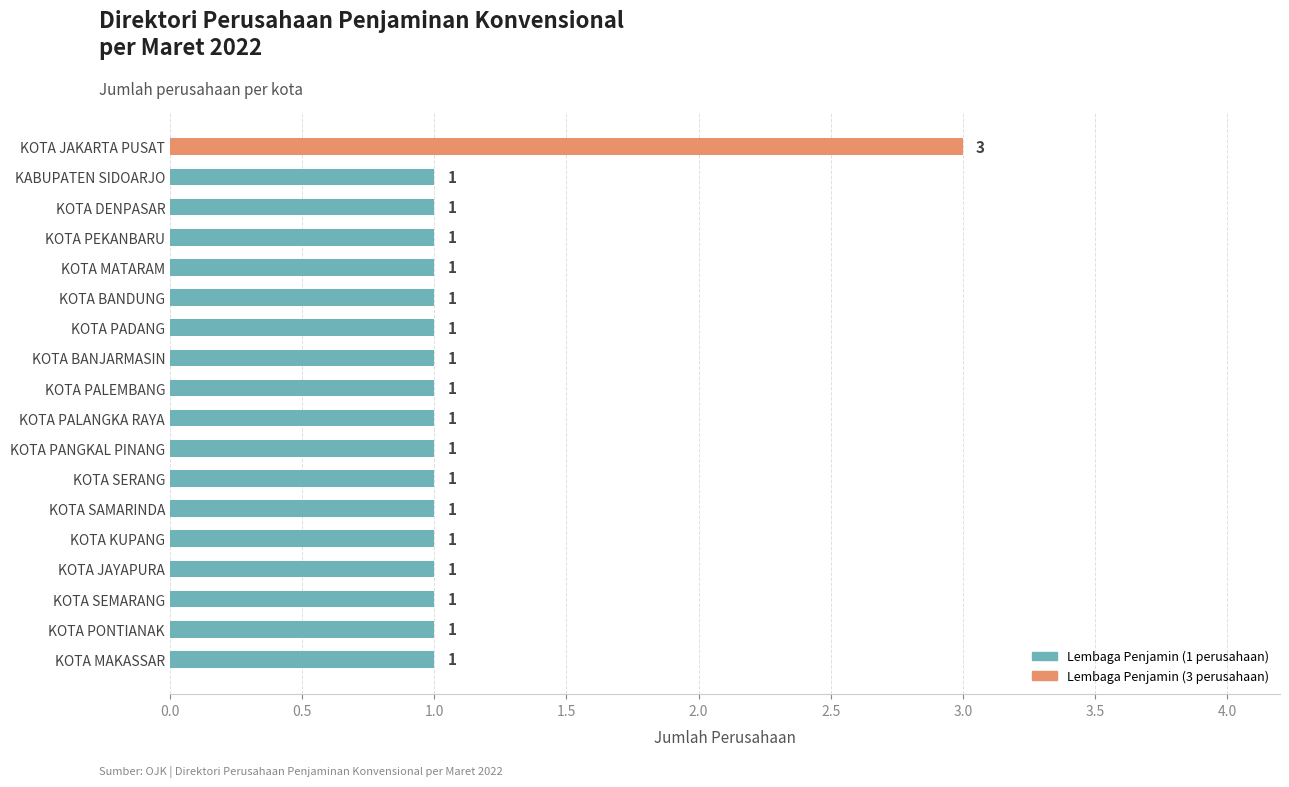

How many data points are above 1?

1